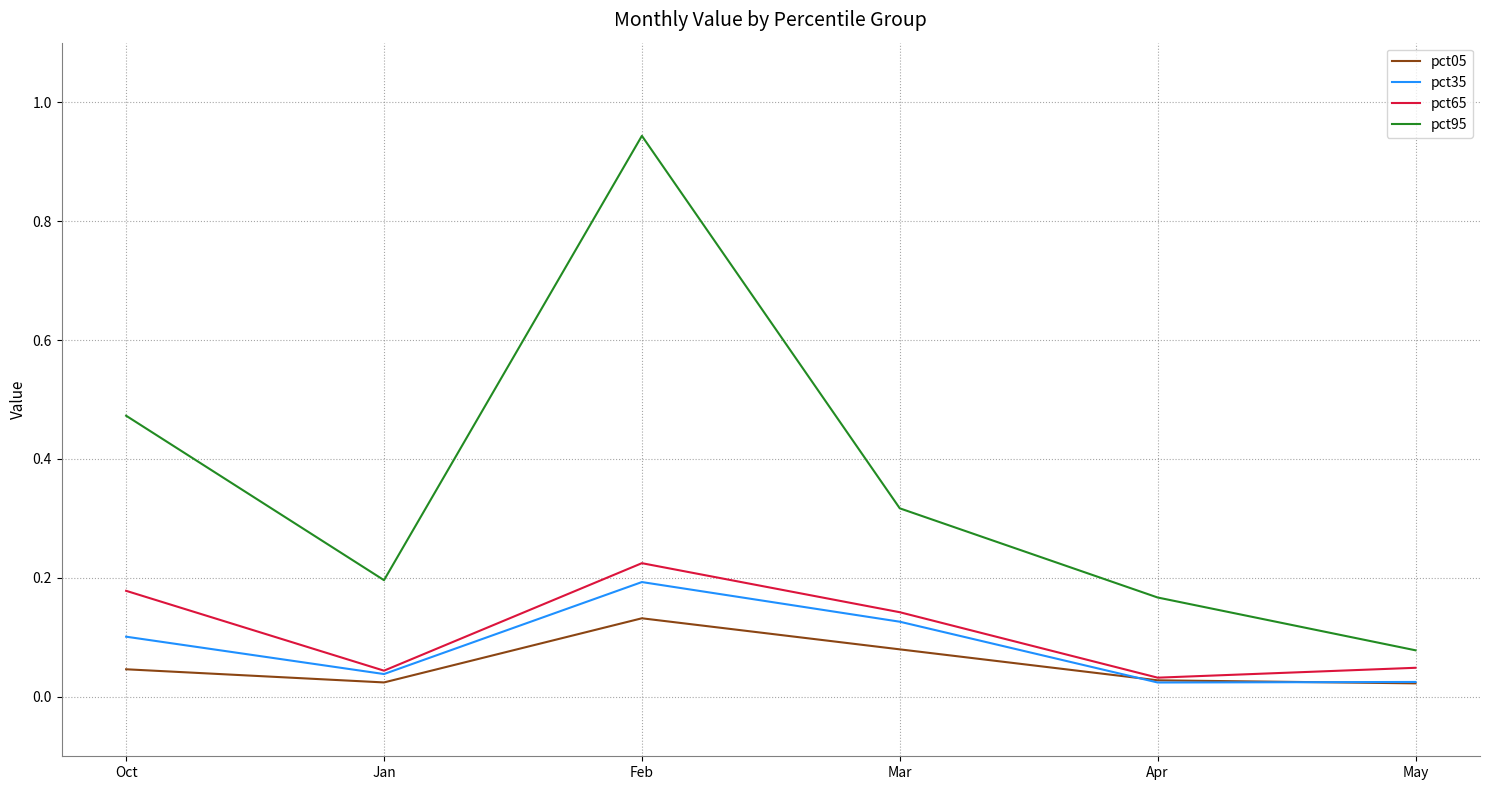

How many series are shown in this chart?

4